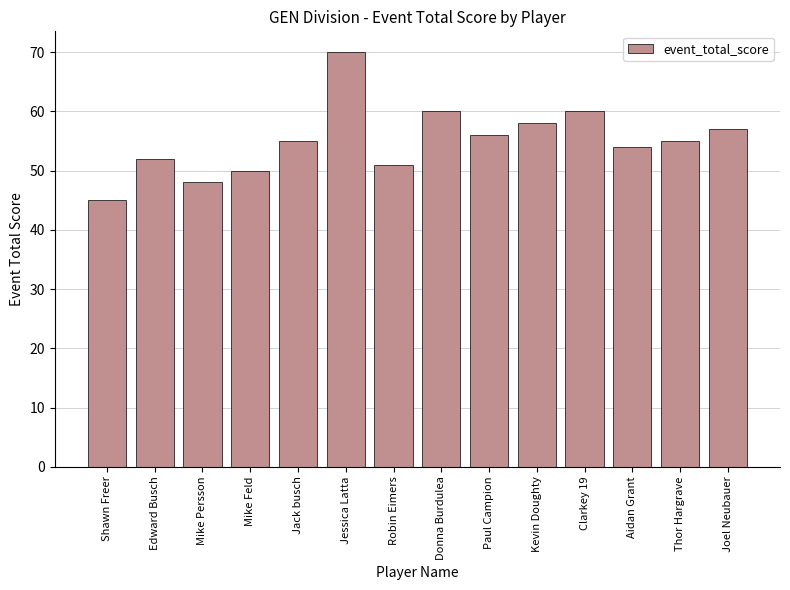

Count the number of data series in this chart.

1